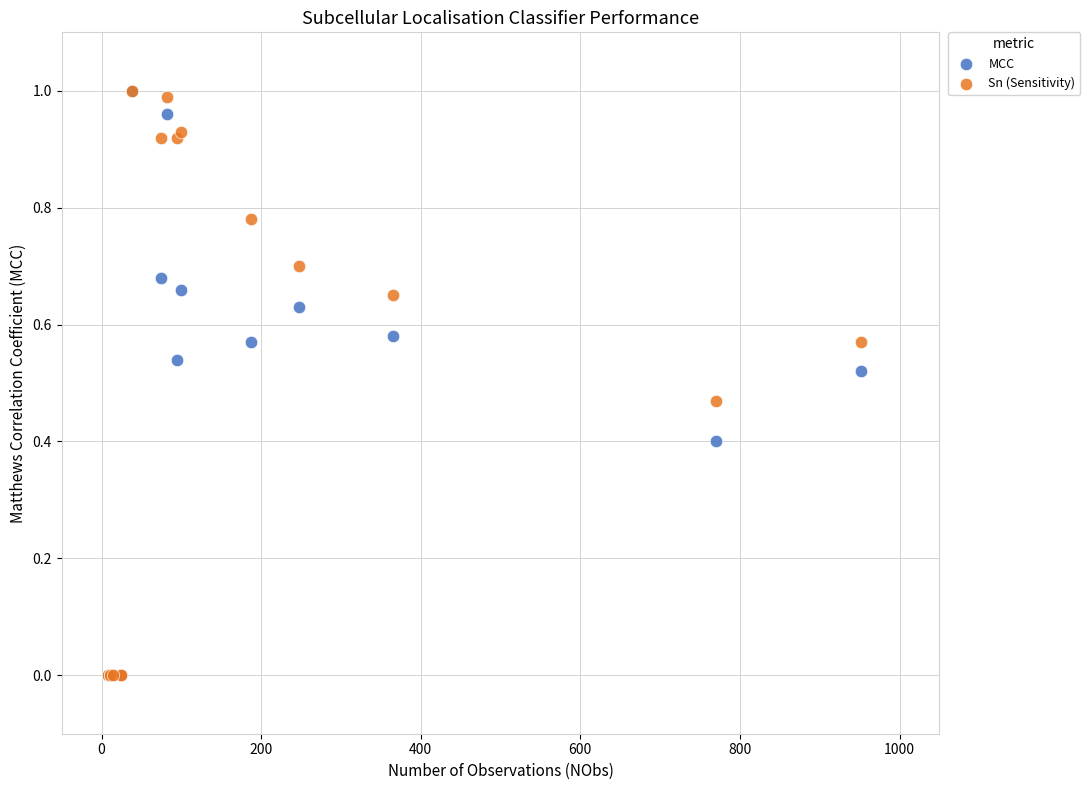

What are all the series names shown in the legend?

MCC, Sn (Sensitivity)